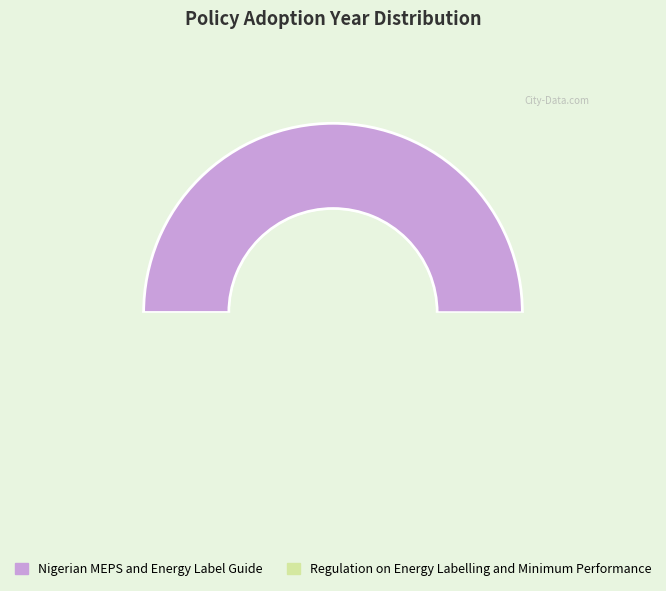

To the nearest percent, what is the combined percentage of Nigerian MEPS and Energy Label Guide and Regulation on Energy Labelling and Minimum Performance?

100%